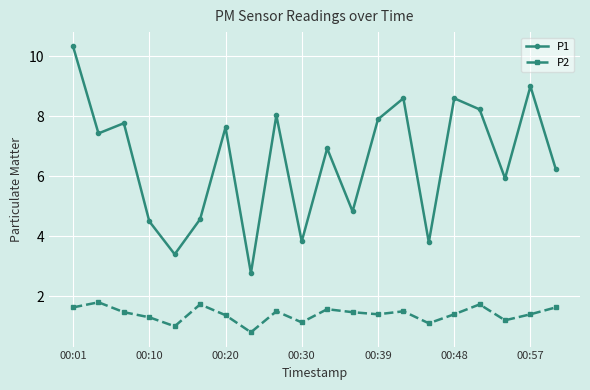

What is the value of the P2 point at the 15th from the left?

1.1